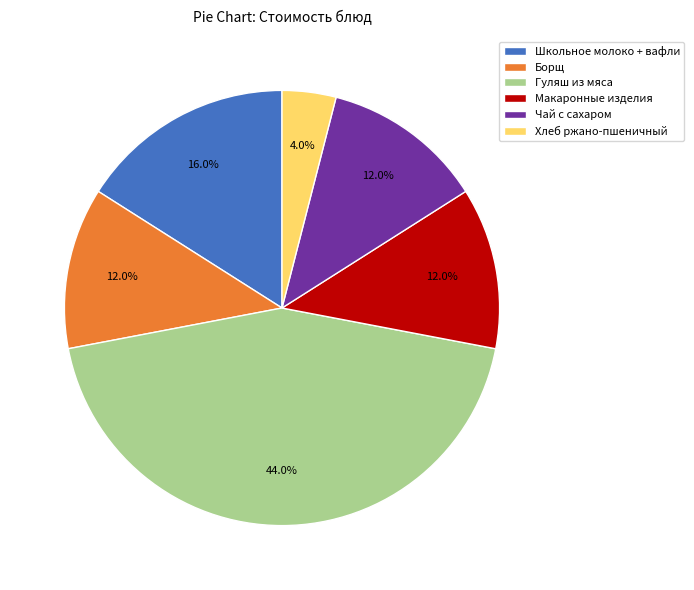

What percentage is the Хлеб ржано-пшеничный slice, to the nearest percent?

4%